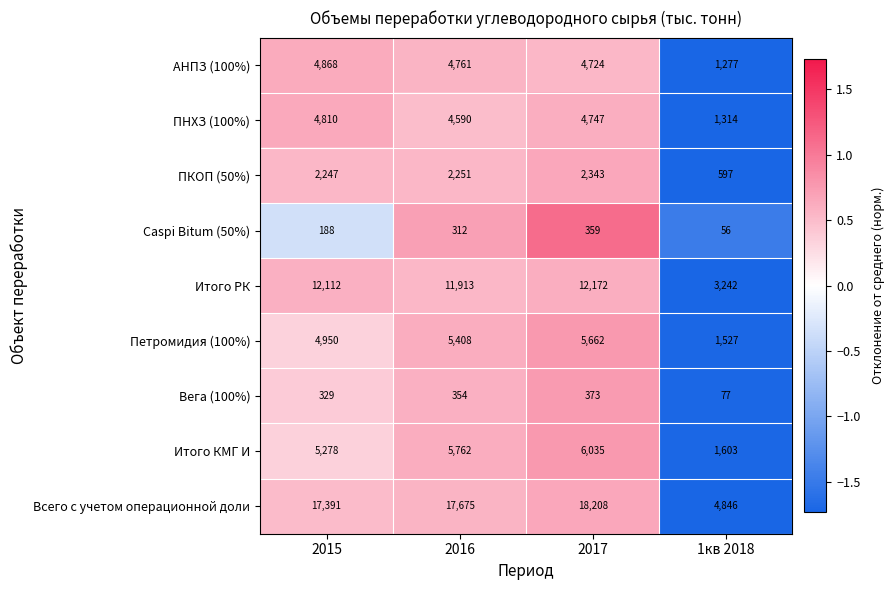

What is the difference between the second highest and second lowest values in the Всего с учетом операционной доли series?

284